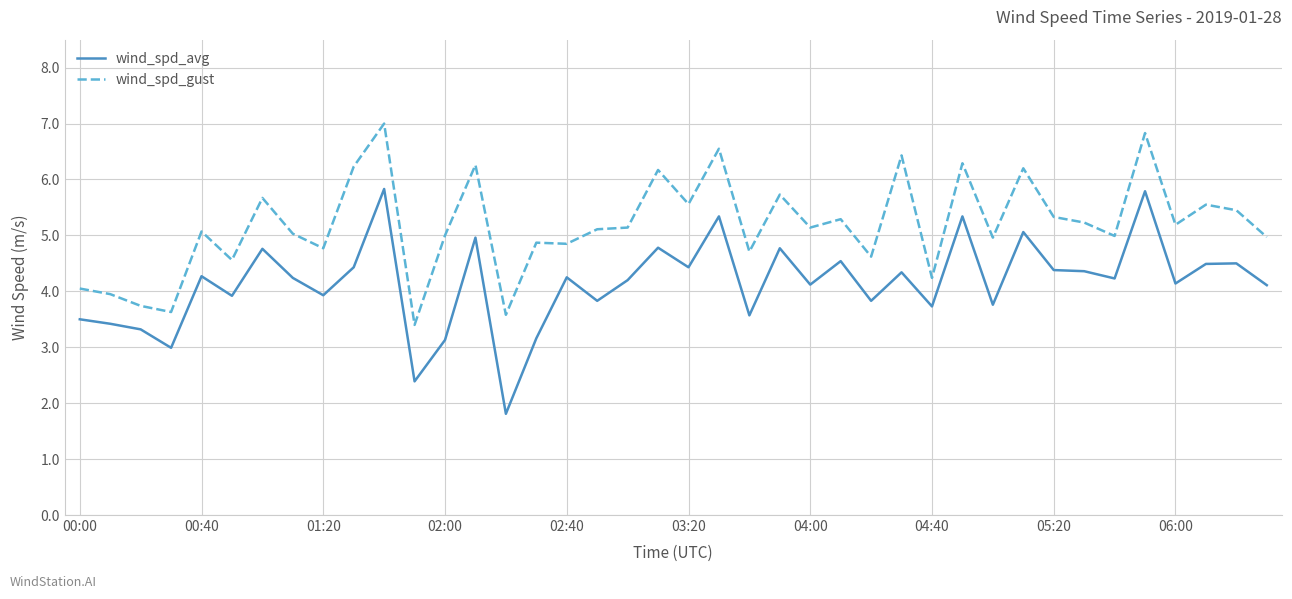

What is the average value of the wind_spd_avg series?

4.1